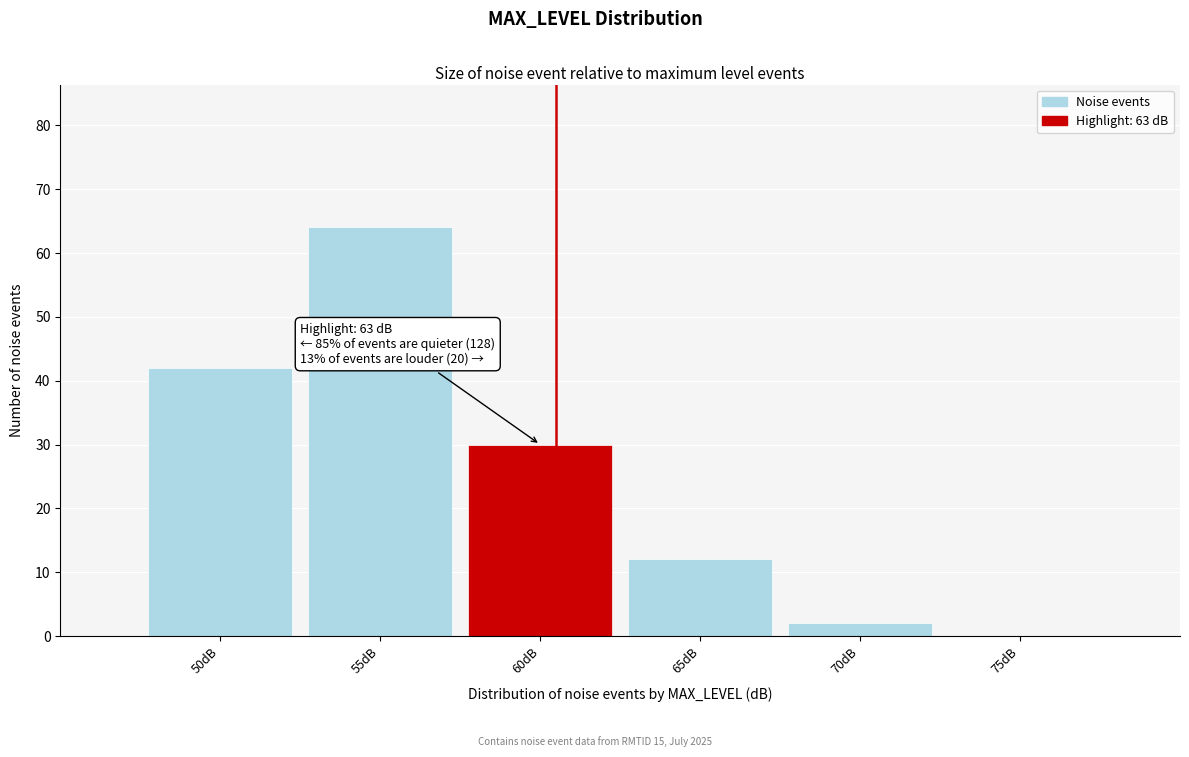

Reading left to right, what are all the values shown in this chart?

50dB=42	55dB=64	60dB=30	65dB=12	70dB=2	75dB=0